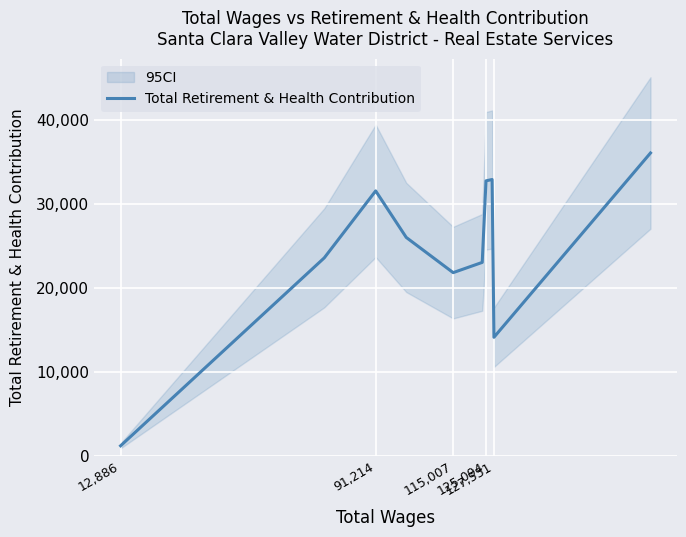

What is the lowest value of the Total Retirement & Health Contribution series?

1205